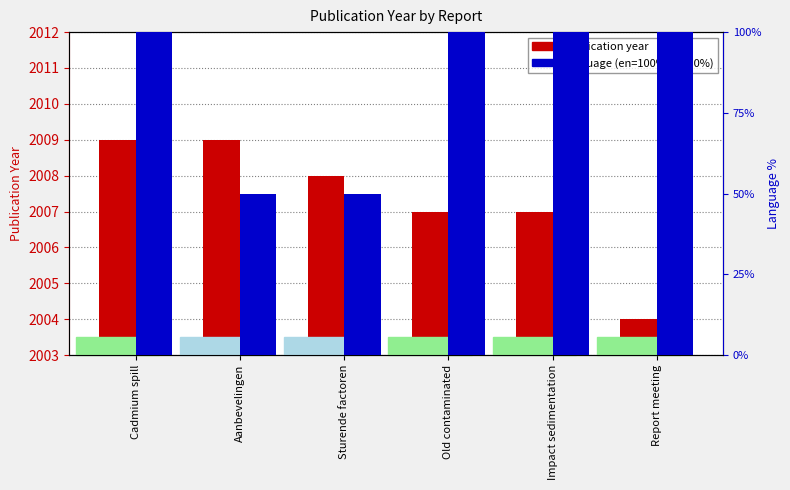

Which has a higher value, Impact sedimentation or Aanbevelingen?

Aanbevelingen